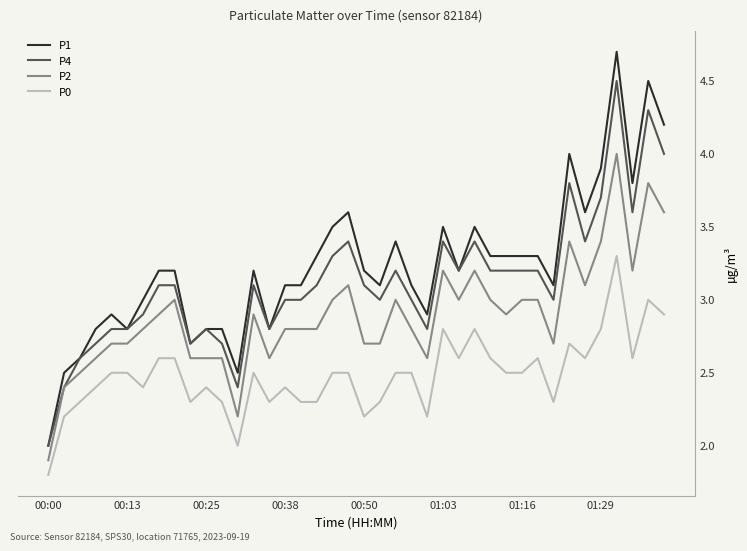

Rank the series by their maximum value, from lowest to highest.

P0, P2, P4, P1